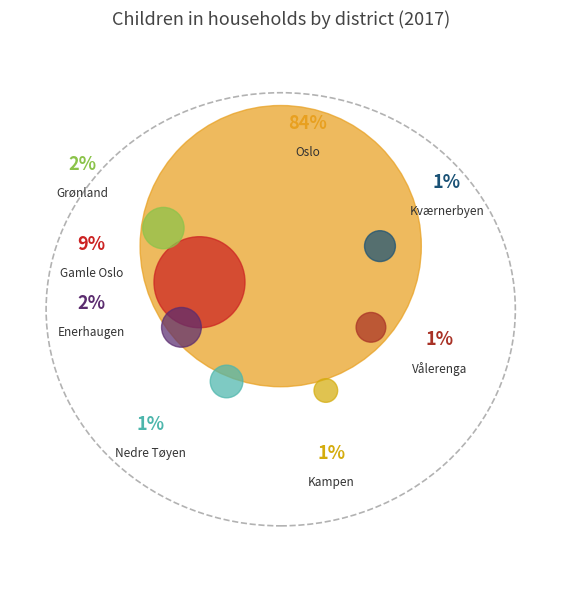

Which slice represents more than half of the pie?

Oslo